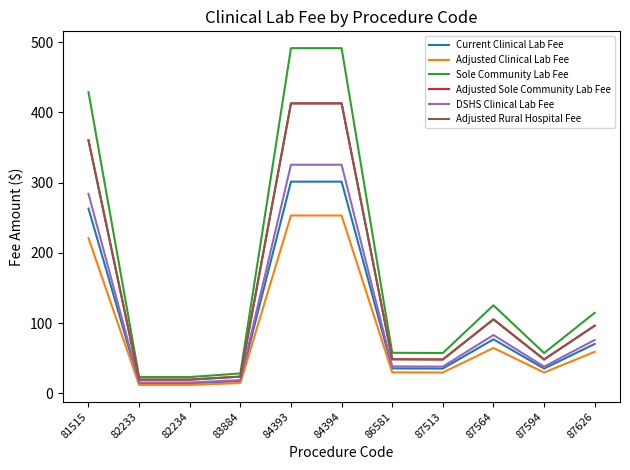

What is the smallest value displayed?

11.9